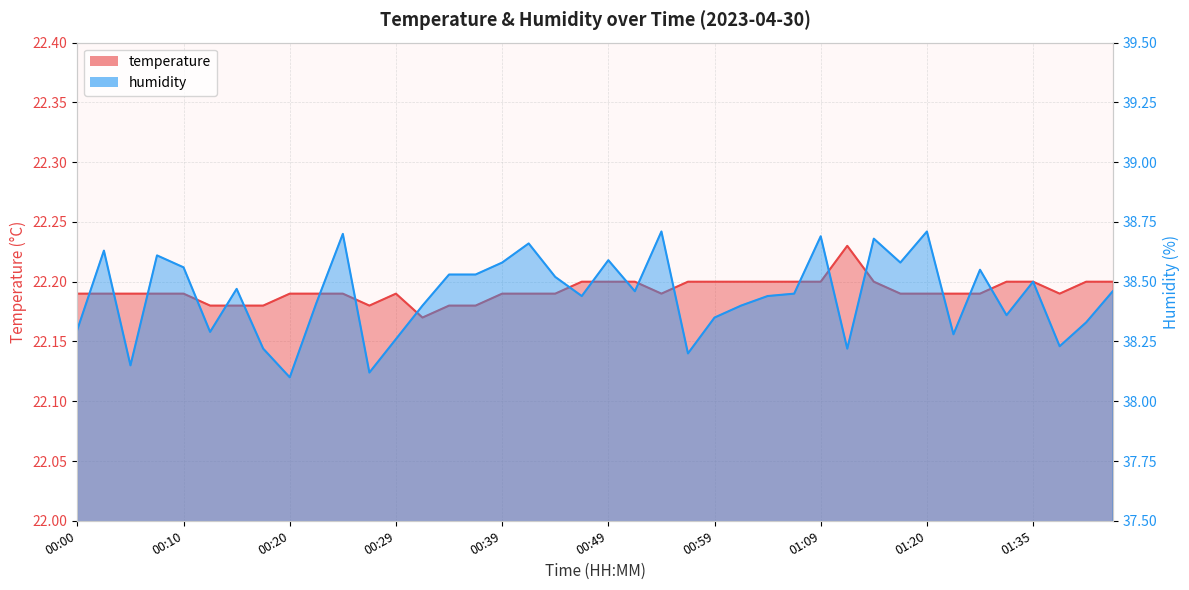

What is the lowest value of the humidity series?

38.1